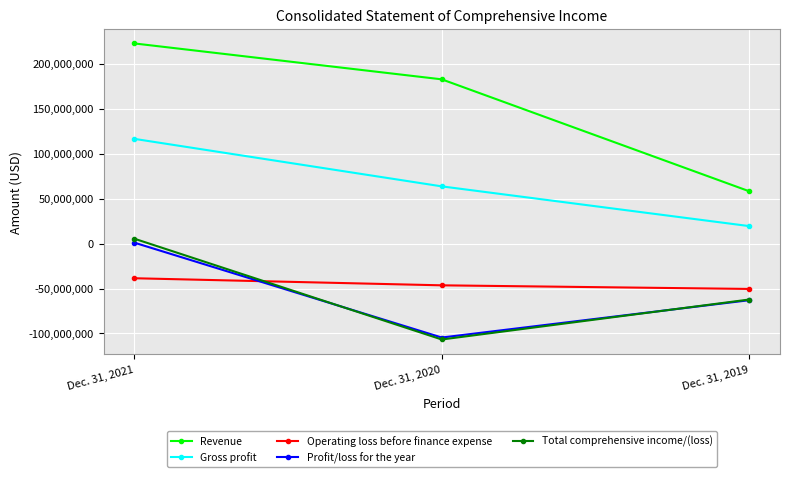

How many data points does each series have?

3